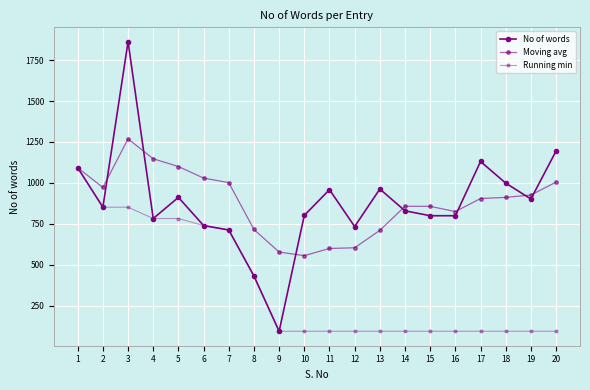

Reading left to right, transcribe all the data shown in this chart.

No of words: 1093.0	852.0	1862.0	783.0	912.0	740.0	713.0	432.0	95.0	802.0	959.0	734.0	963.0	830.0	800.0	800.0	1131.0	999.0	902.0	1195.0
Moving avg: 1093.0	972.5	1269.0	1147.5	1100.4	1029.8	1002.0	716.0	578.4	556.4	600.2	604.4	710.6	857.6	857.2	825.4	904.8	912.0	926.4	1005.4
Running min: 1093.0	852.0	852.0	783.0	783.0	740.0	713.0	432.0	95.0	95.0	95.0	95.0	95.0	95.0	95.0	95.0	95.0	95.0	95.0	95.0